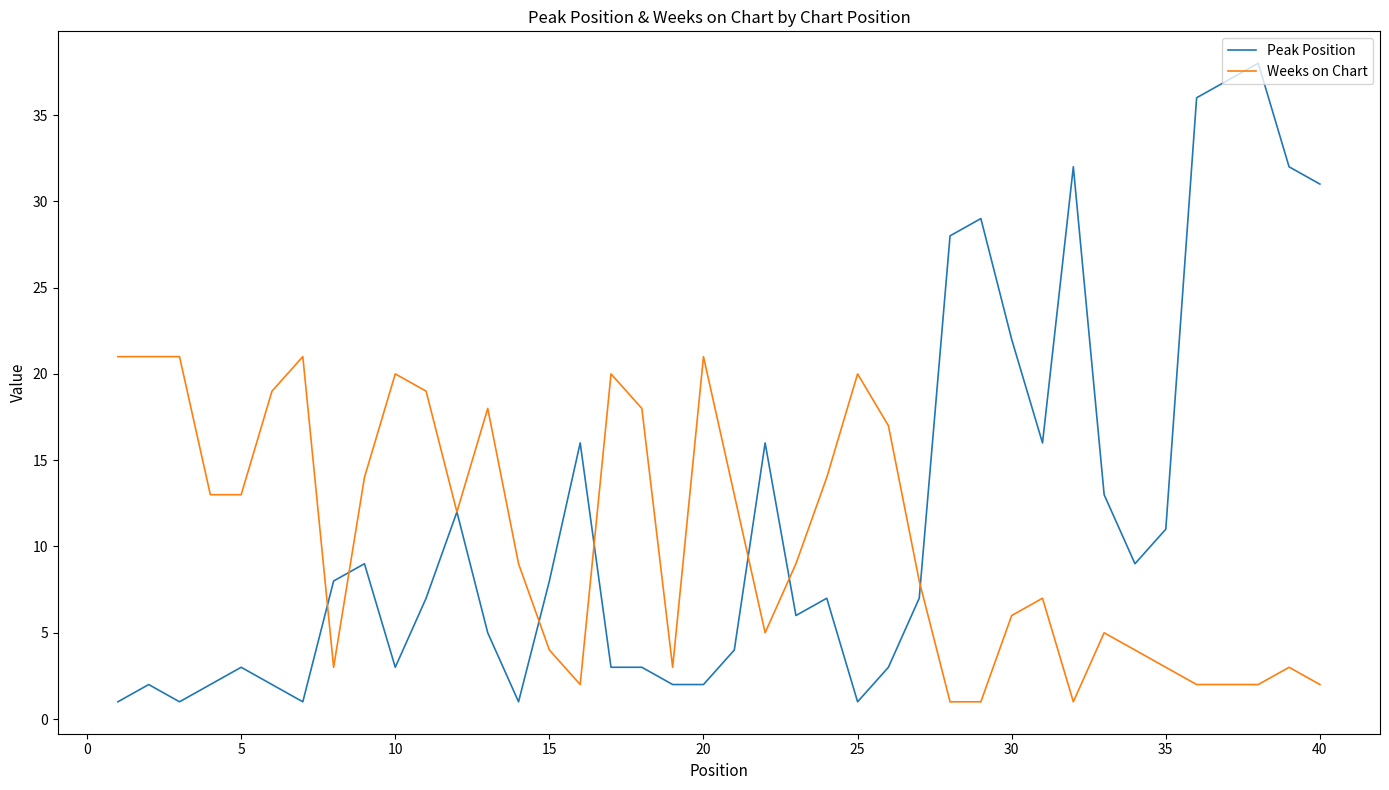

Does the chart have visible grid lines?

No